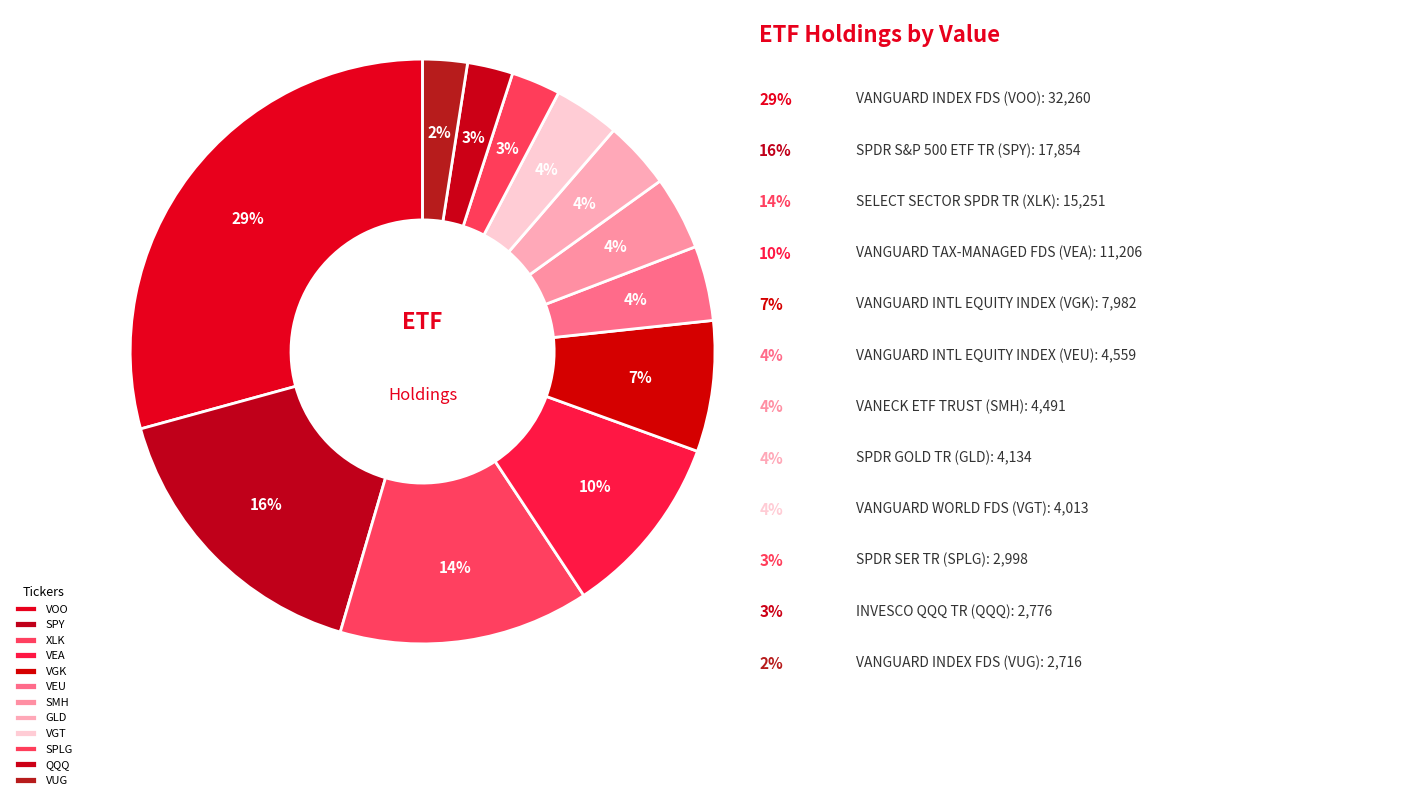

To the nearest percent, what percentage of the pie is VEU?

4%